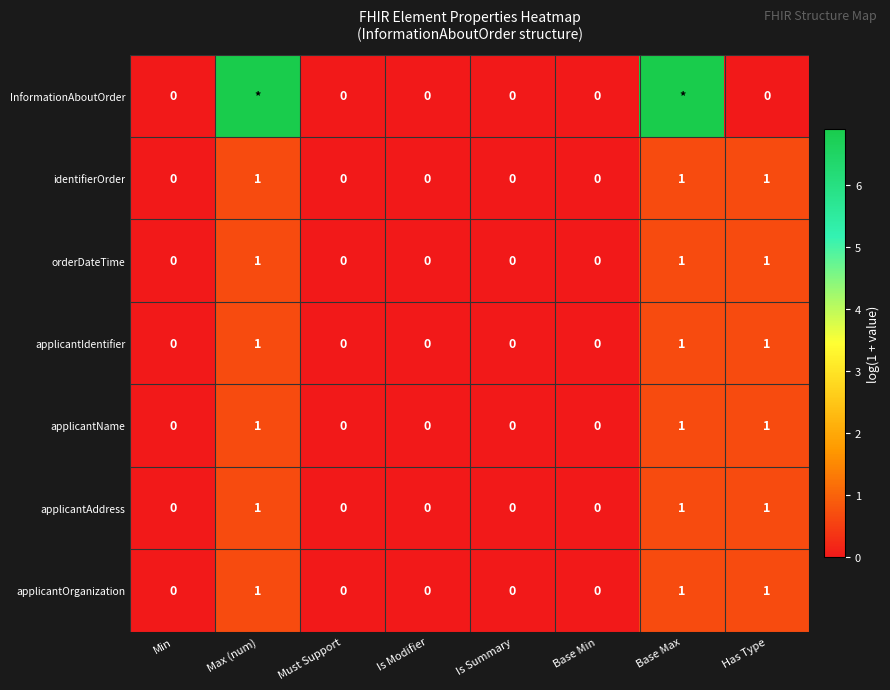

Is it true that identifierOrder equals -0.3 at Is Summary?

False